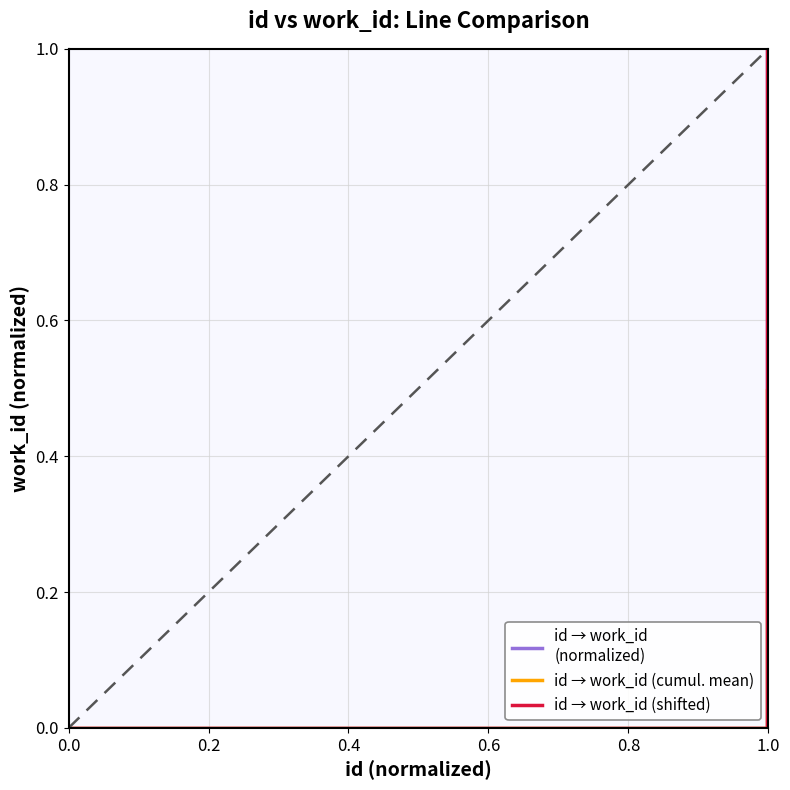

How many data points in id → work_id (cumul. mean) are above 0?

4